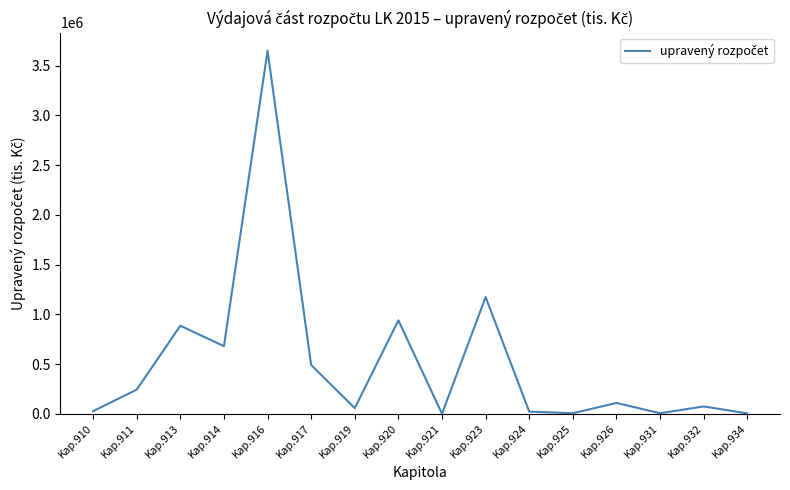

What is the greatest value displayed?

3648262.8